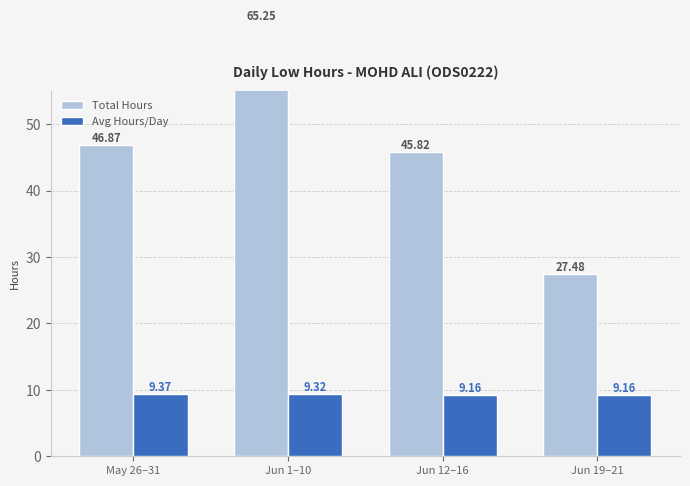

At how many categories does at least one series exceed 11?

4